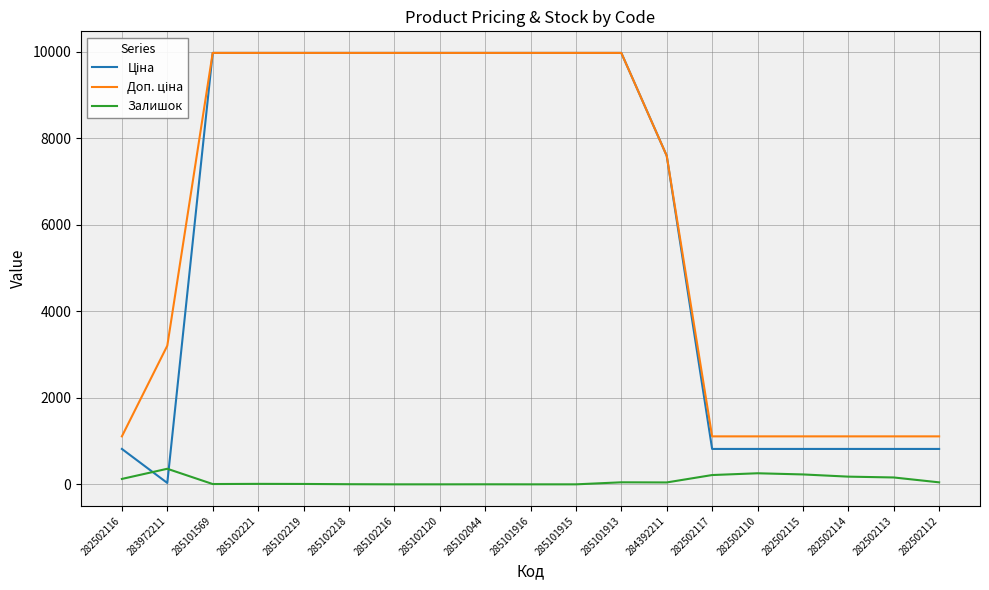

How many categories are shown in the chart?

19